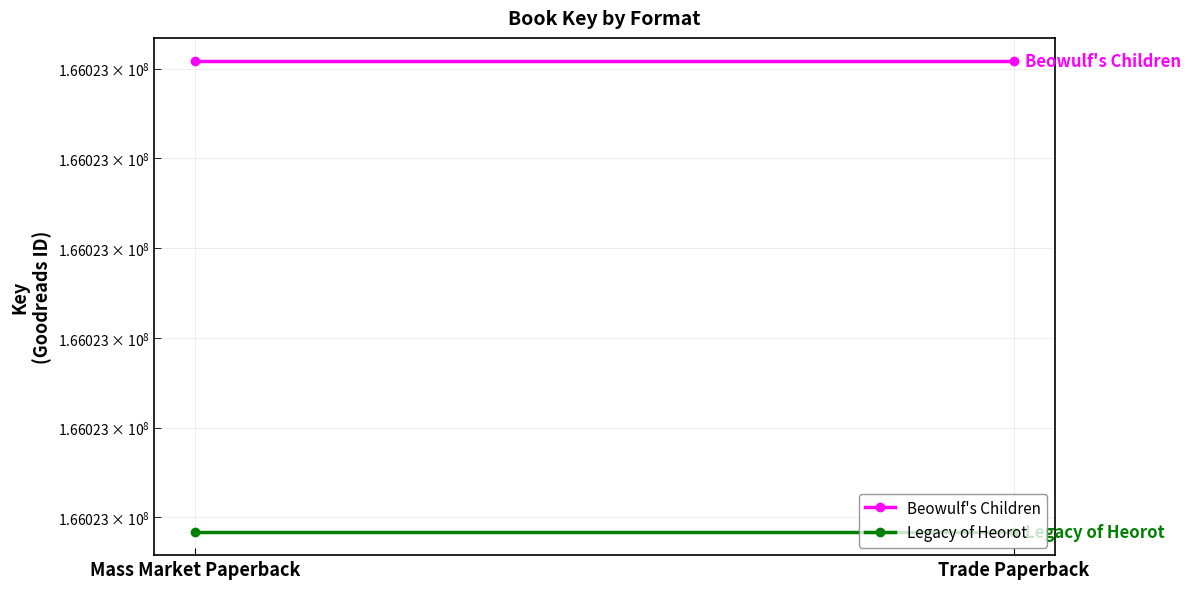

Reading left to right, list all the values displayed in this chart.

Beowulf's Children: Mass Market Paperback=166023408	Trade Paperback=166023408
Legacy of Heorot: Mass Market Paperback=166022884	Trade Paperback=166022884